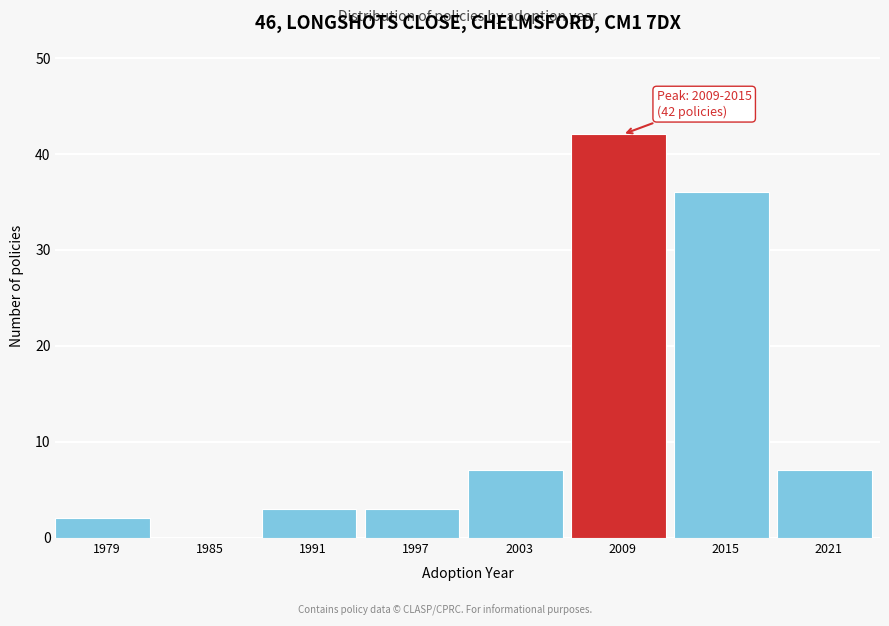

Reading left to right, list all the values displayed in this chart.

1979=2	1985=0	1991=3	1997=3	2003=7	2009=42	2015=36	2021=7